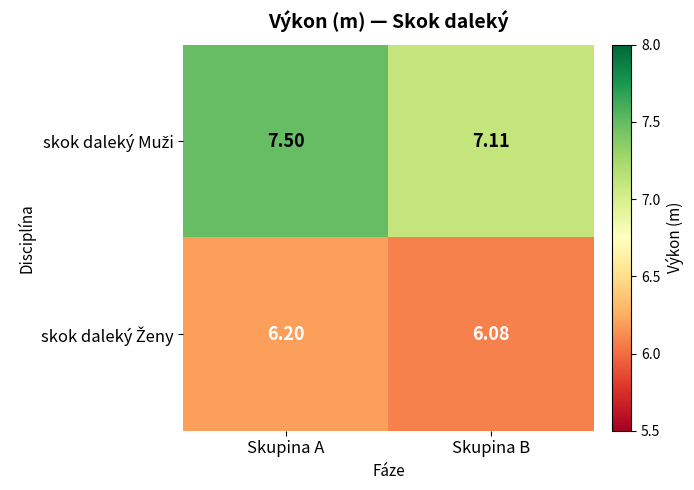

Which label corresponds to the largest value in the chart?

Skupina A